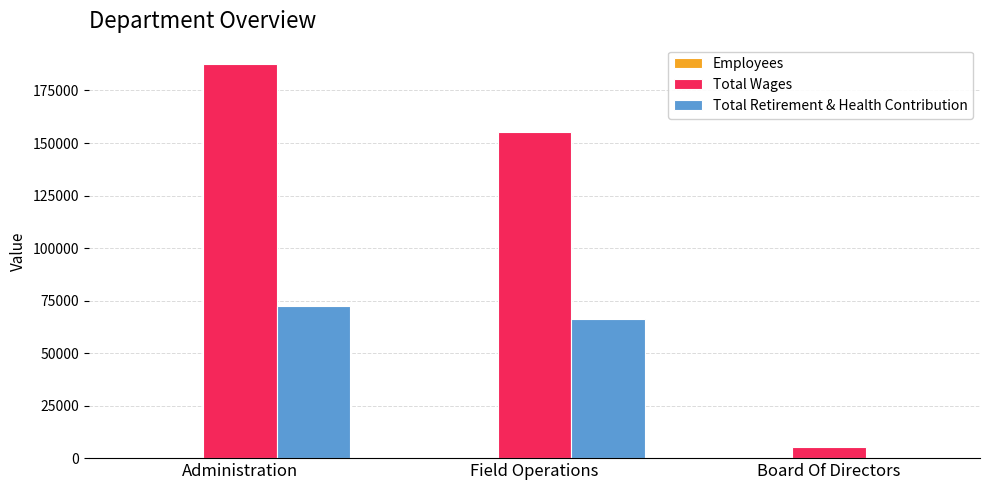

How many groups of bars are there?

3